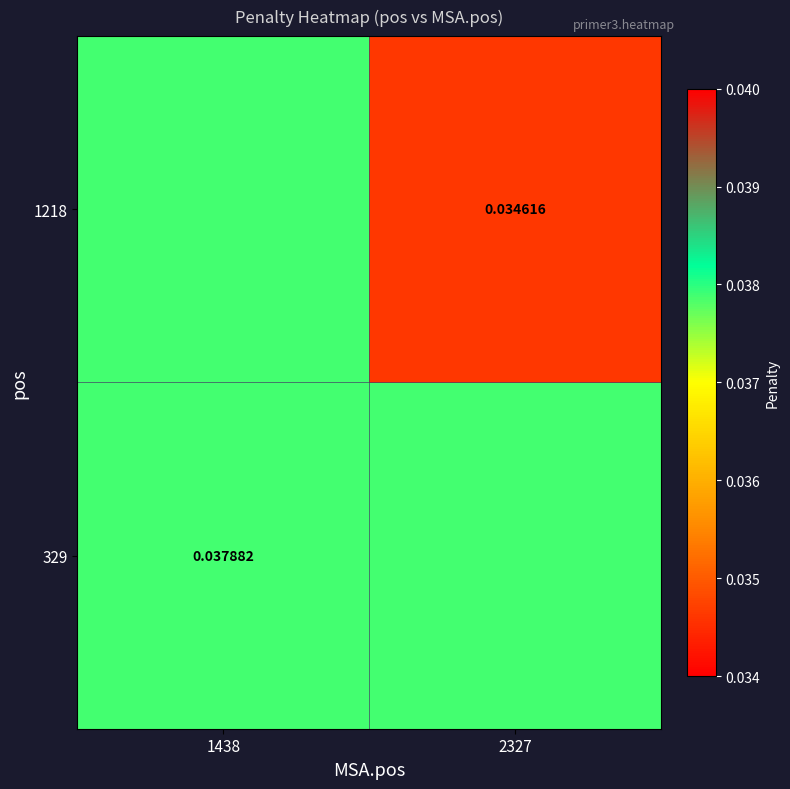

At how many categories does at least one series exceed 0?

2